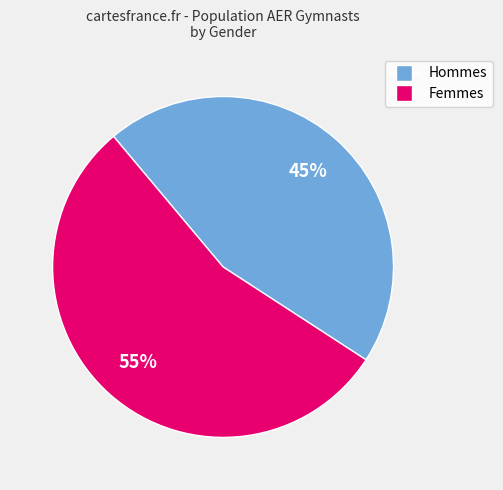

Is there a majority slice in this chart?

Yes